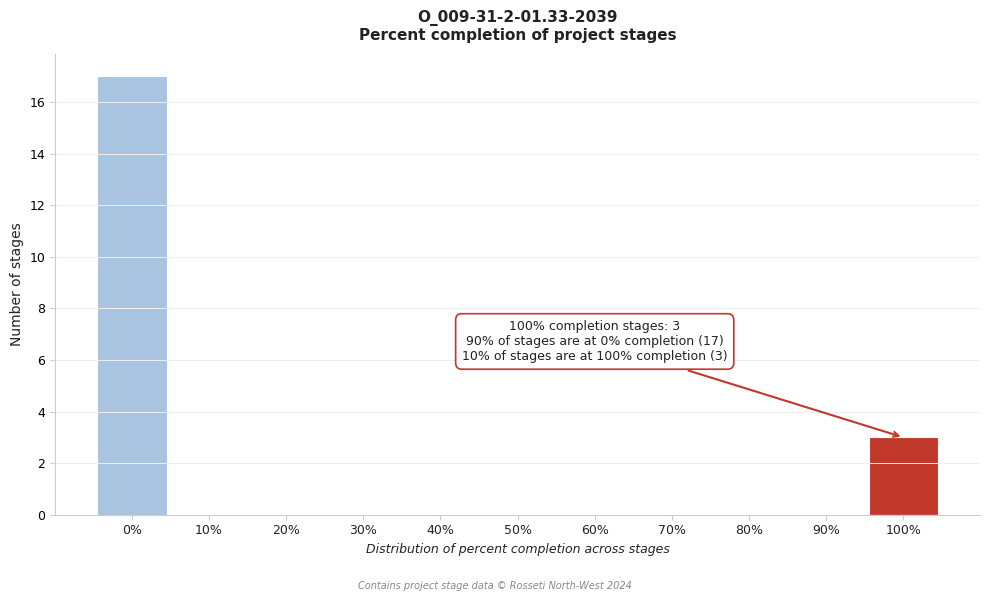

Reading right to left, what are all the values shown in this chart?

100%=3	90%=0	80%=0	70%=0	60%=0	50%=0	40%=0	30%=0	20%=0	10%=0	0%=17